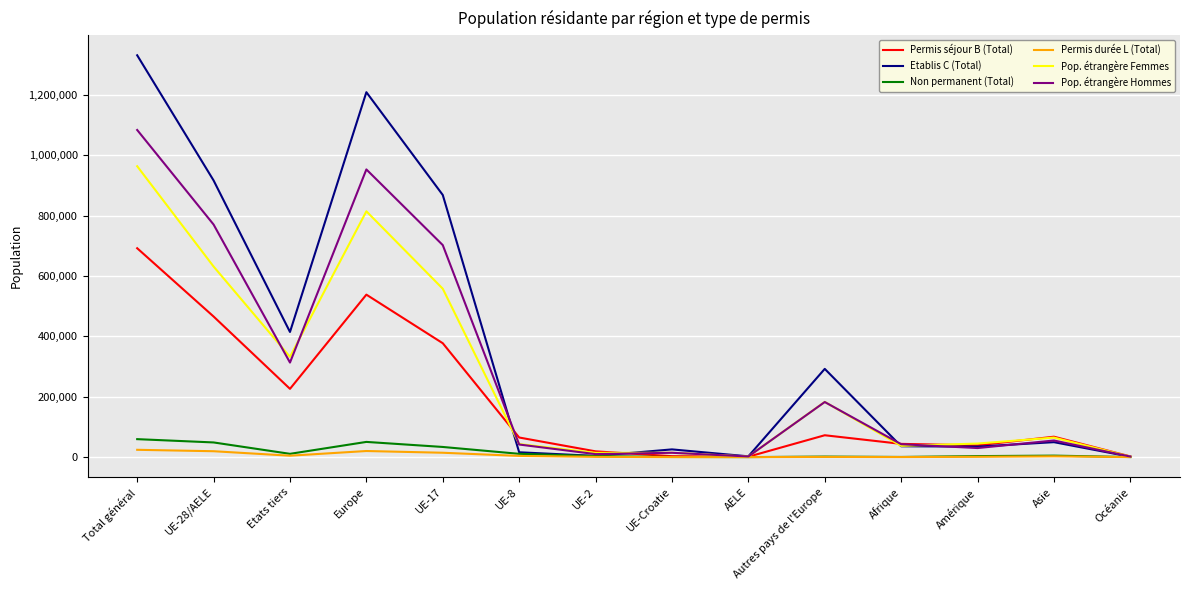

Is the value of Pop. étrangère Hommes at UE-2 greater than the value of Permis séjour B (Total) at Europe?

No